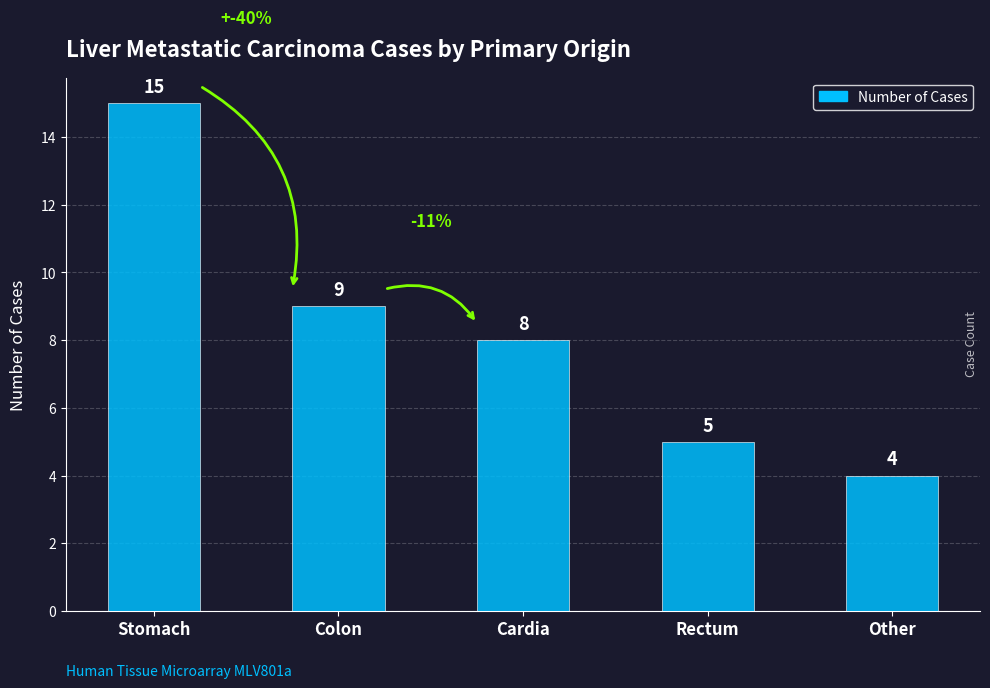

The chart shows a value of 15 at Stomach. True or false?

True